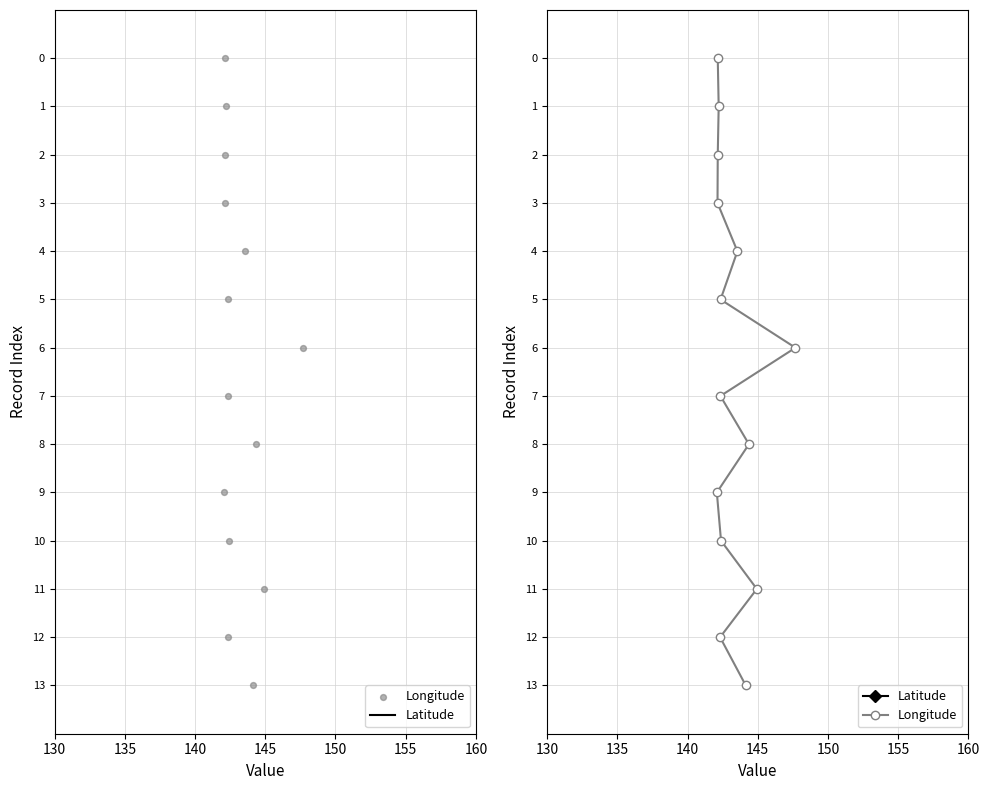

What is the total value across all series at 145?

6